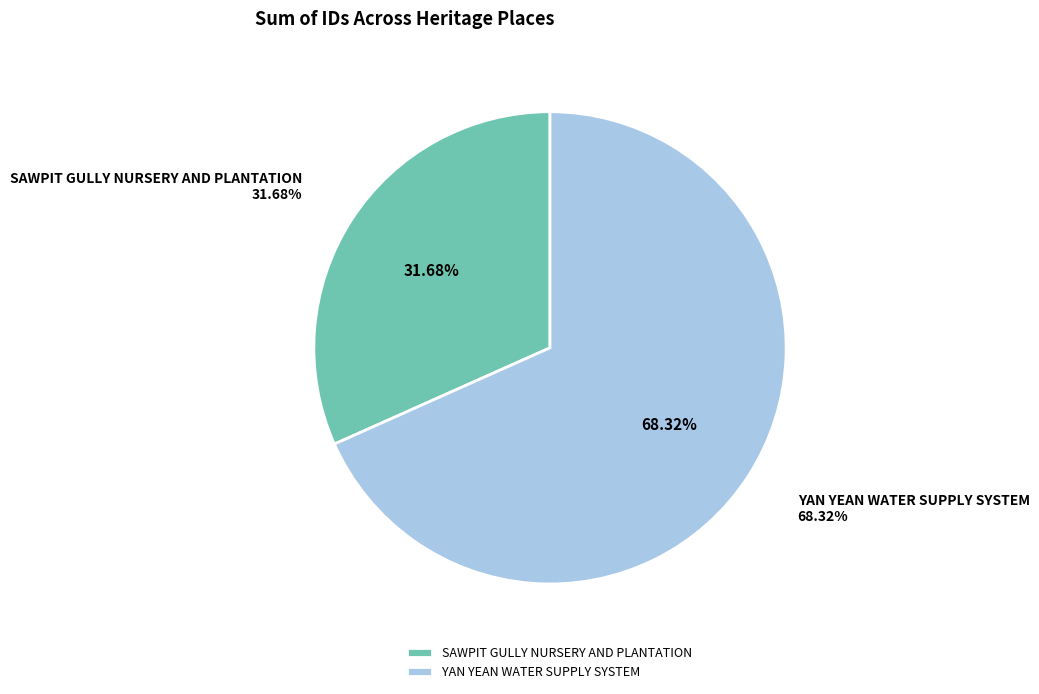

Which category accounts for the majority?

YAN YEAN WATER SUPPLY SYSTEM